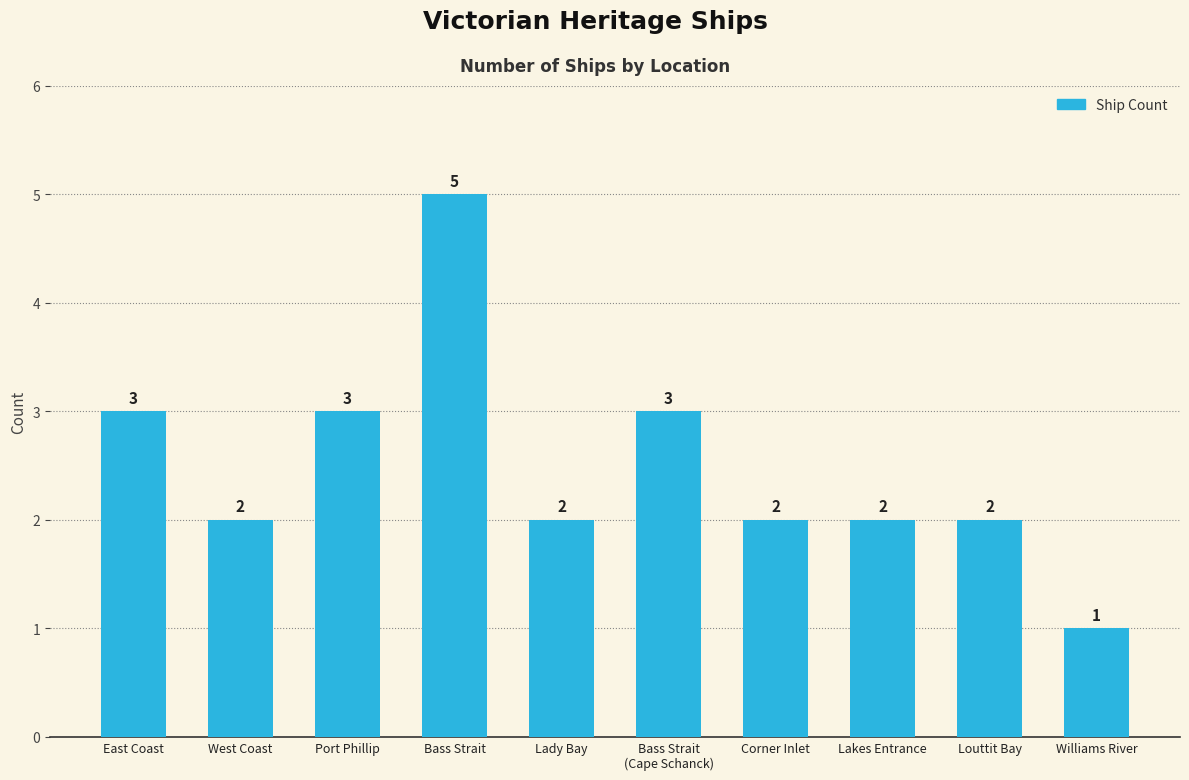

What is the minimum value shown in the chart?

1